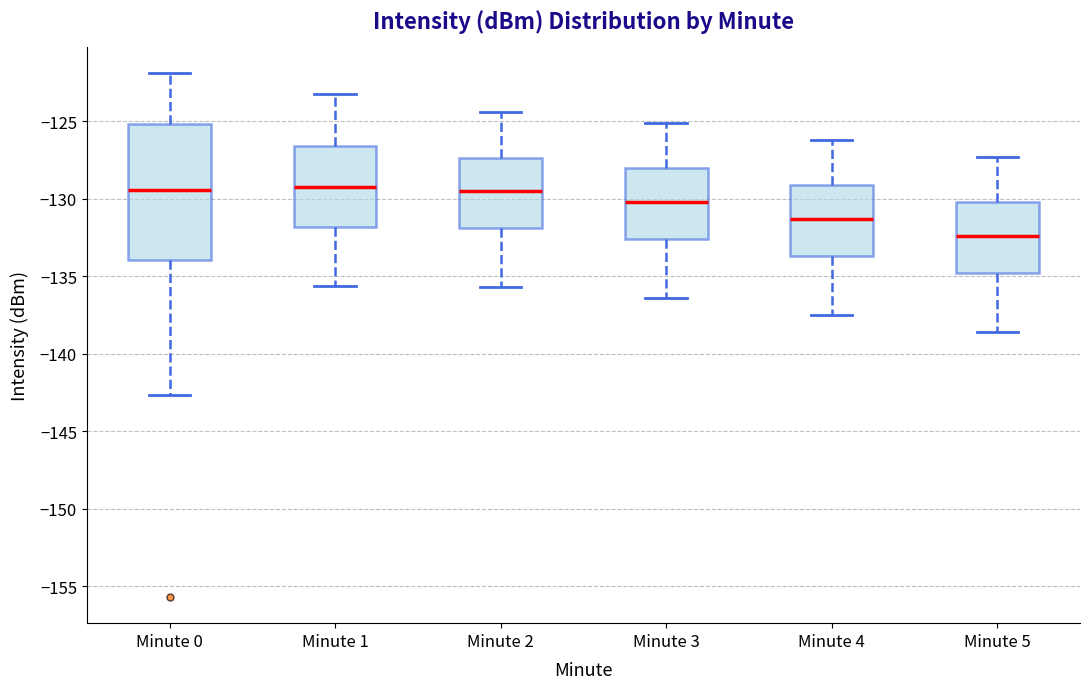

Where is the lower edge of the box for Minute 0 on the y-axis? The values are not printed on the chart, so give them approximately, as read against the axis.

-134.0